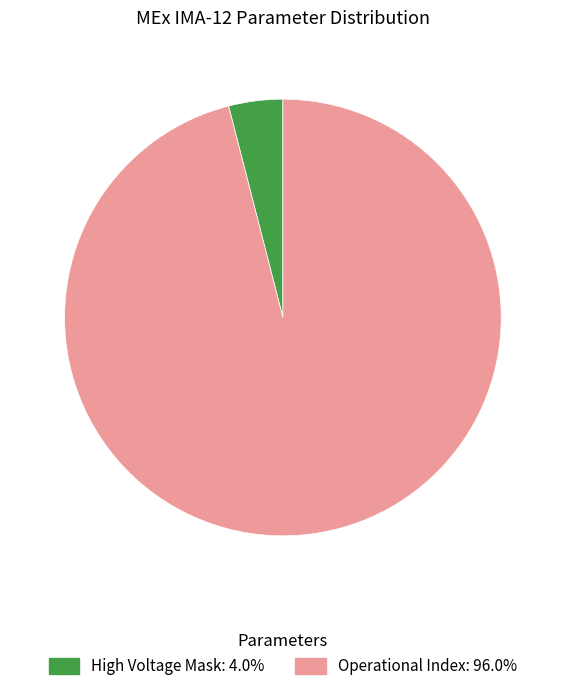

Does any single category account for the majority?

Yes